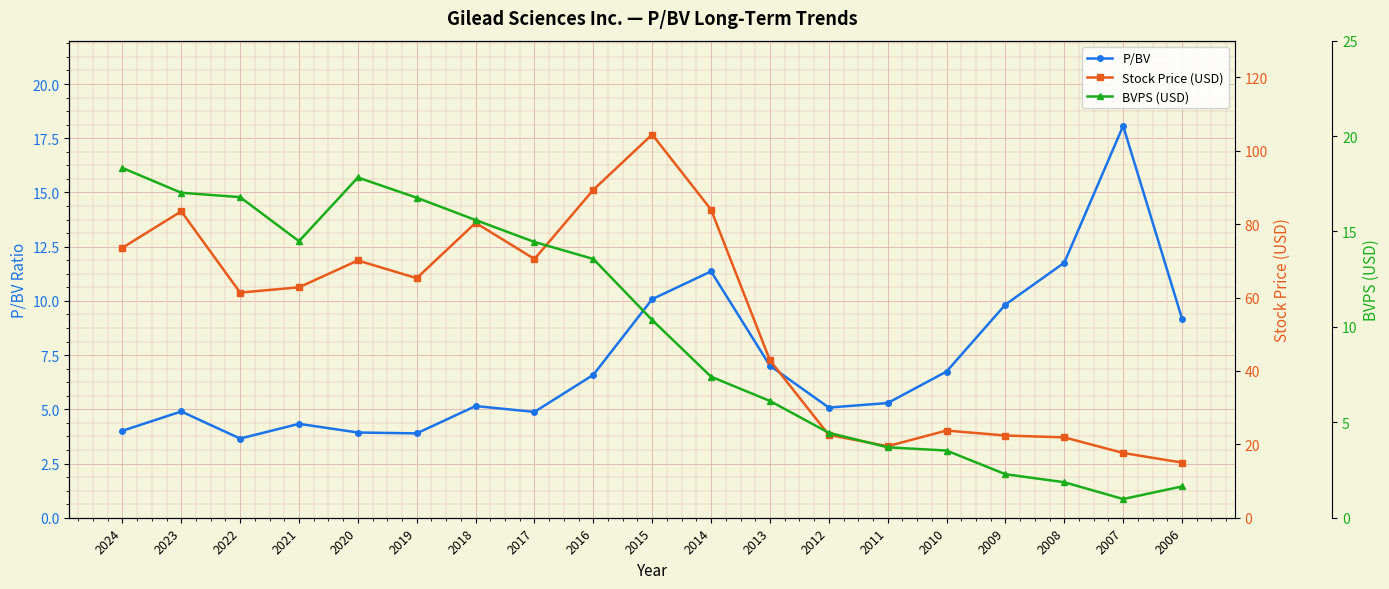

Rank the series at 2008 from lowest to highest value.

BVPS (USD), P/BV, Stock Price (USD)